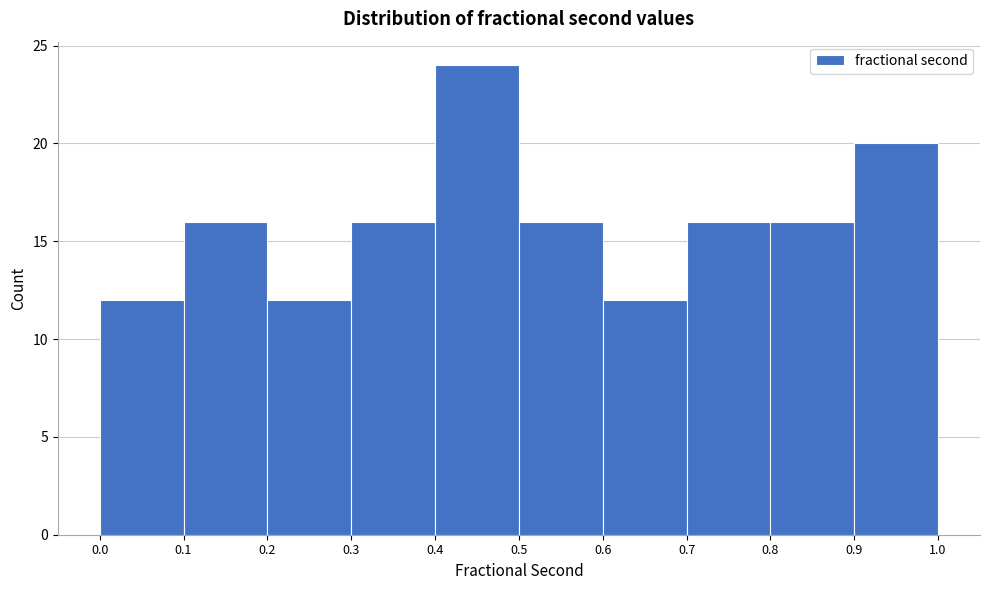

Reading left to right, transcribe this chart: for each bar, give the range it covers on the x-axis and its height. The values are not printed on the chart, so give them approximately, as read against the axis.

0.0 to 0.1: 12
0.1 to 0.2: 16
0.2 to 0.3: 12
0.3 to 0.4: 16
0.4 to 0.5: 24
0.5 to 0.6: 16
0.6 to 0.7: 12
0.7 to 0.8: 16
0.8 to 0.9: 16
0.9 to 1.0: 20